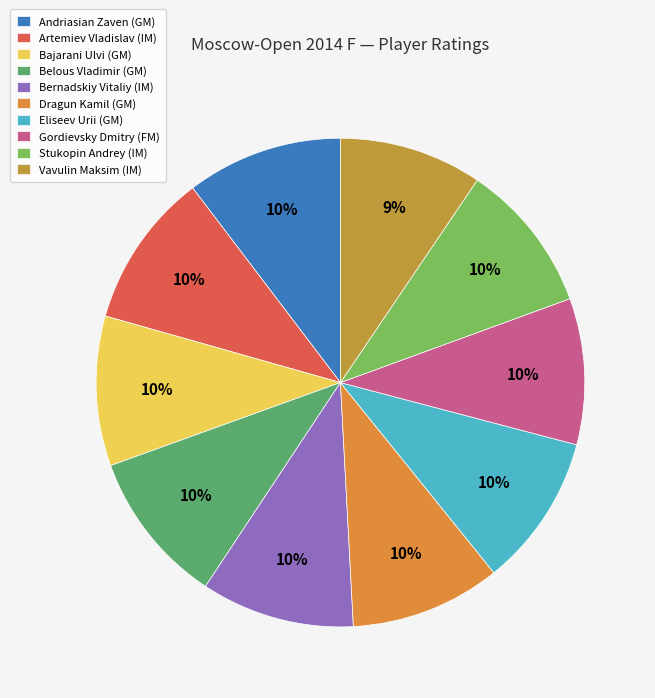

Is it true that Andriasian Zaven (GM) is 1% of the pie?

False